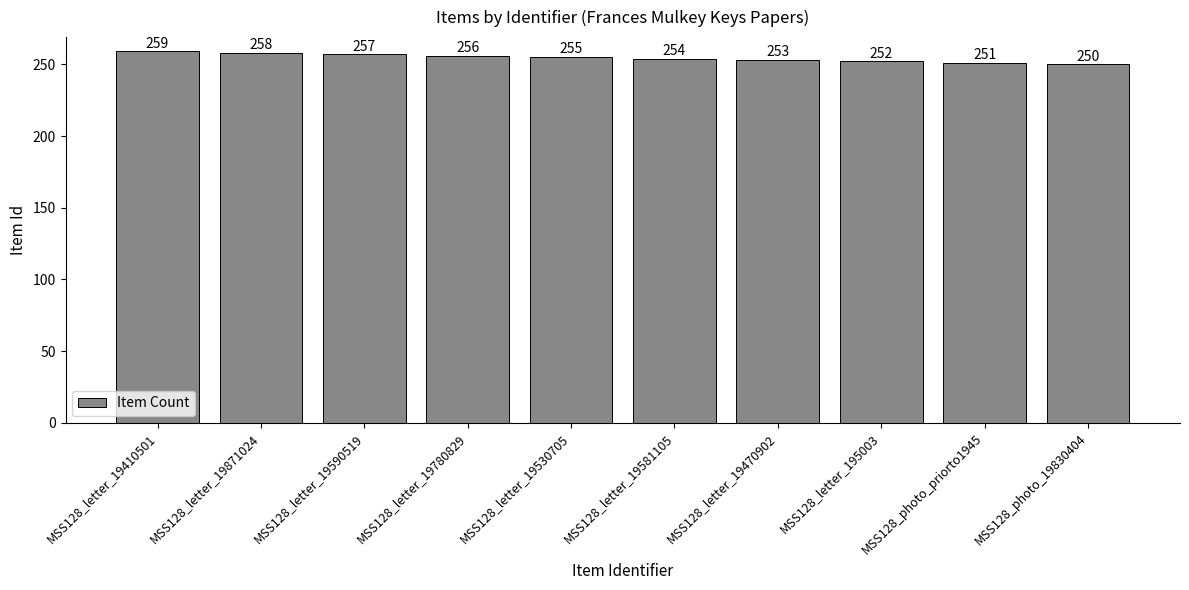

What is the difference between the values at MSS128_letter_19470902 and MSS128_letter_19780829?

3